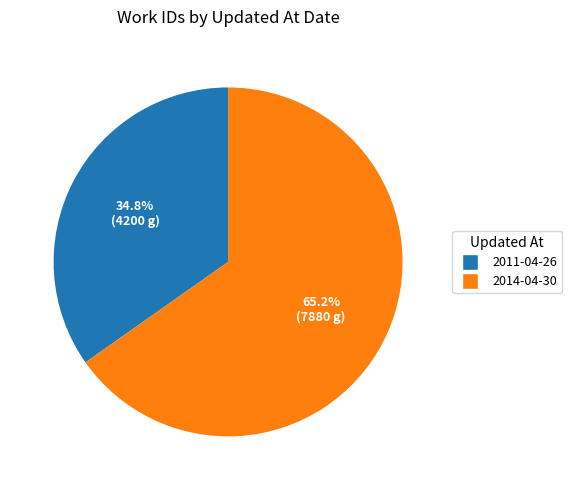

Is there any slice that represents more than half of the pie?

Yes